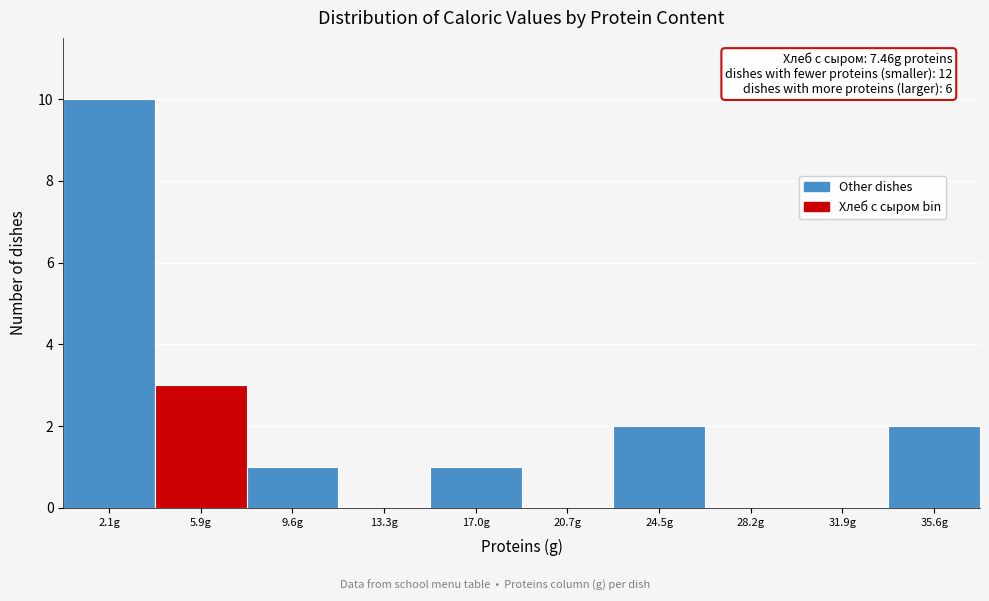

Over which range of the x-axis is the bar tallest?

0.5 to 4.0